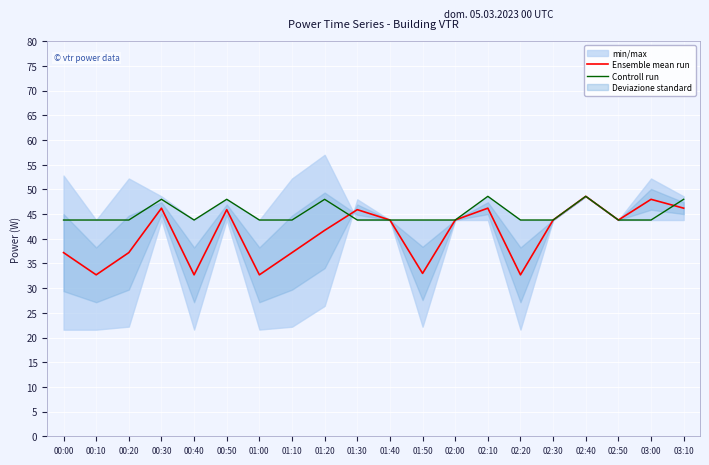

Which category has the highest value in the Ensemble mean run series?

02:40